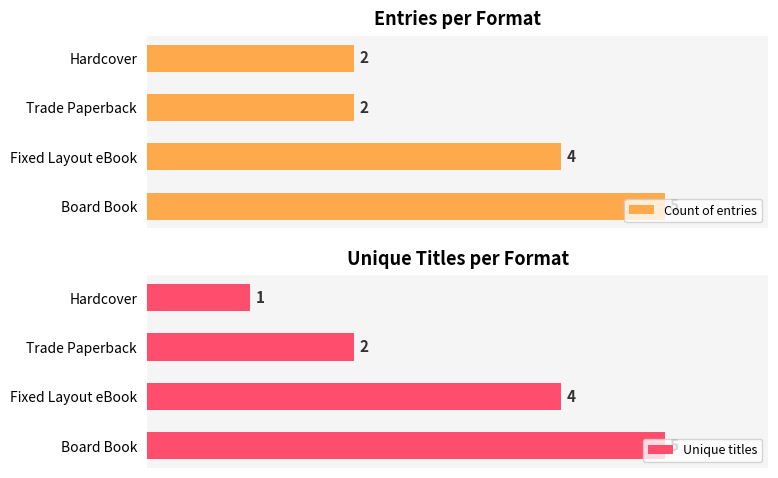

List the series in order of their overall mean, highest first.

Count of entries, Unique titles